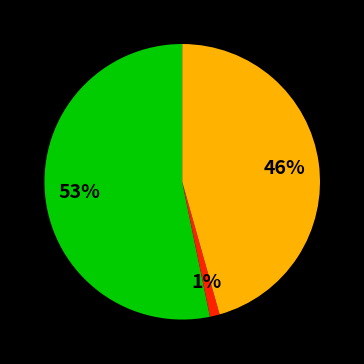

To the nearest percent, what is the average slice percentage?

33%